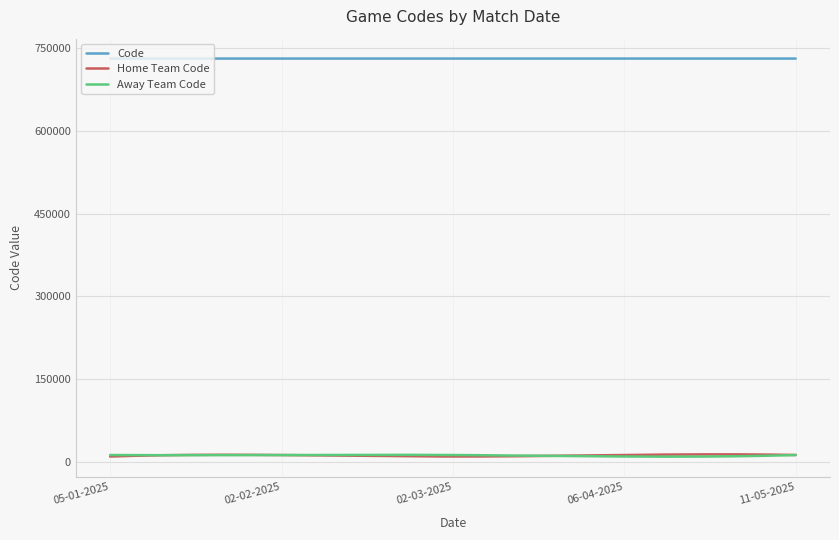

True or false: Away Team Code and Code cross at least once.

False